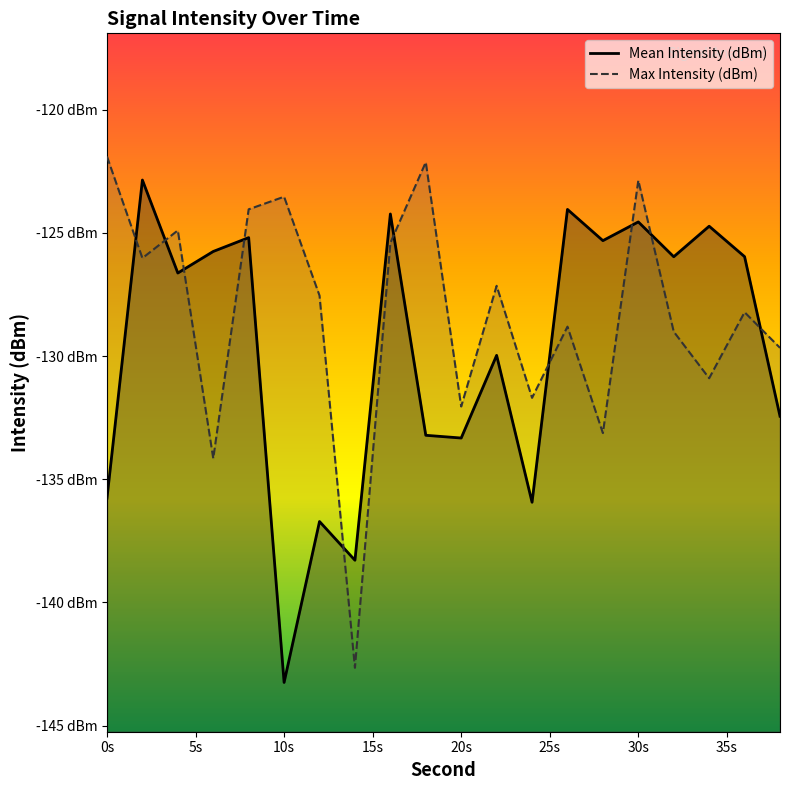

Which has a higher value, 5s or 15?

5s